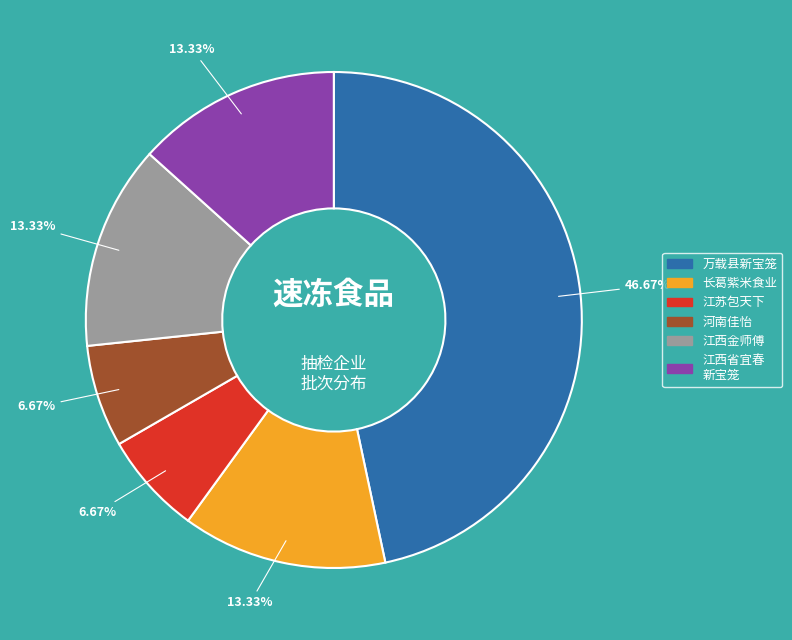

Does any single category account for the majority?

No